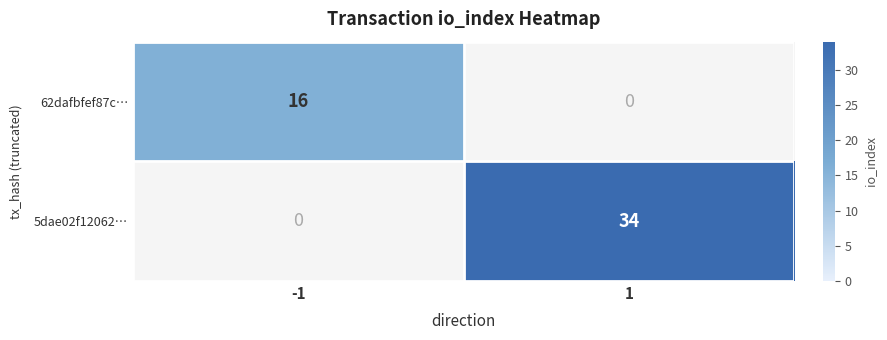

The 5dae02f12062… series shows 34 at 1. True or false?

True